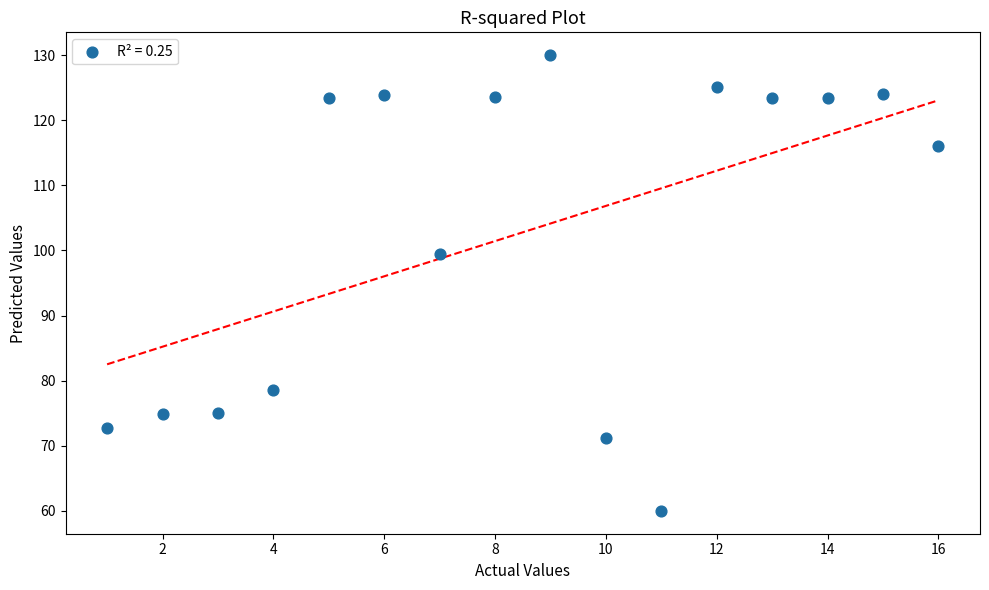

What is the range of Y values (max minus min)?

70.0